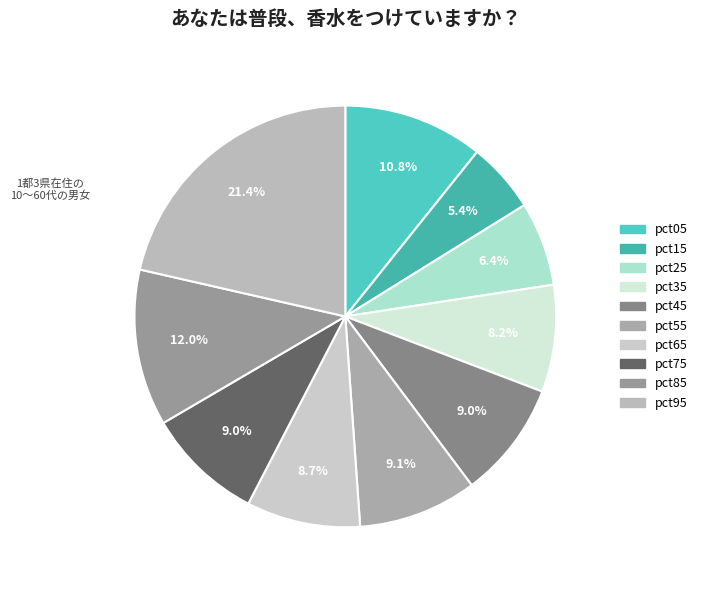

Do pct75 and pct55 together represent more than half of the pie?

No